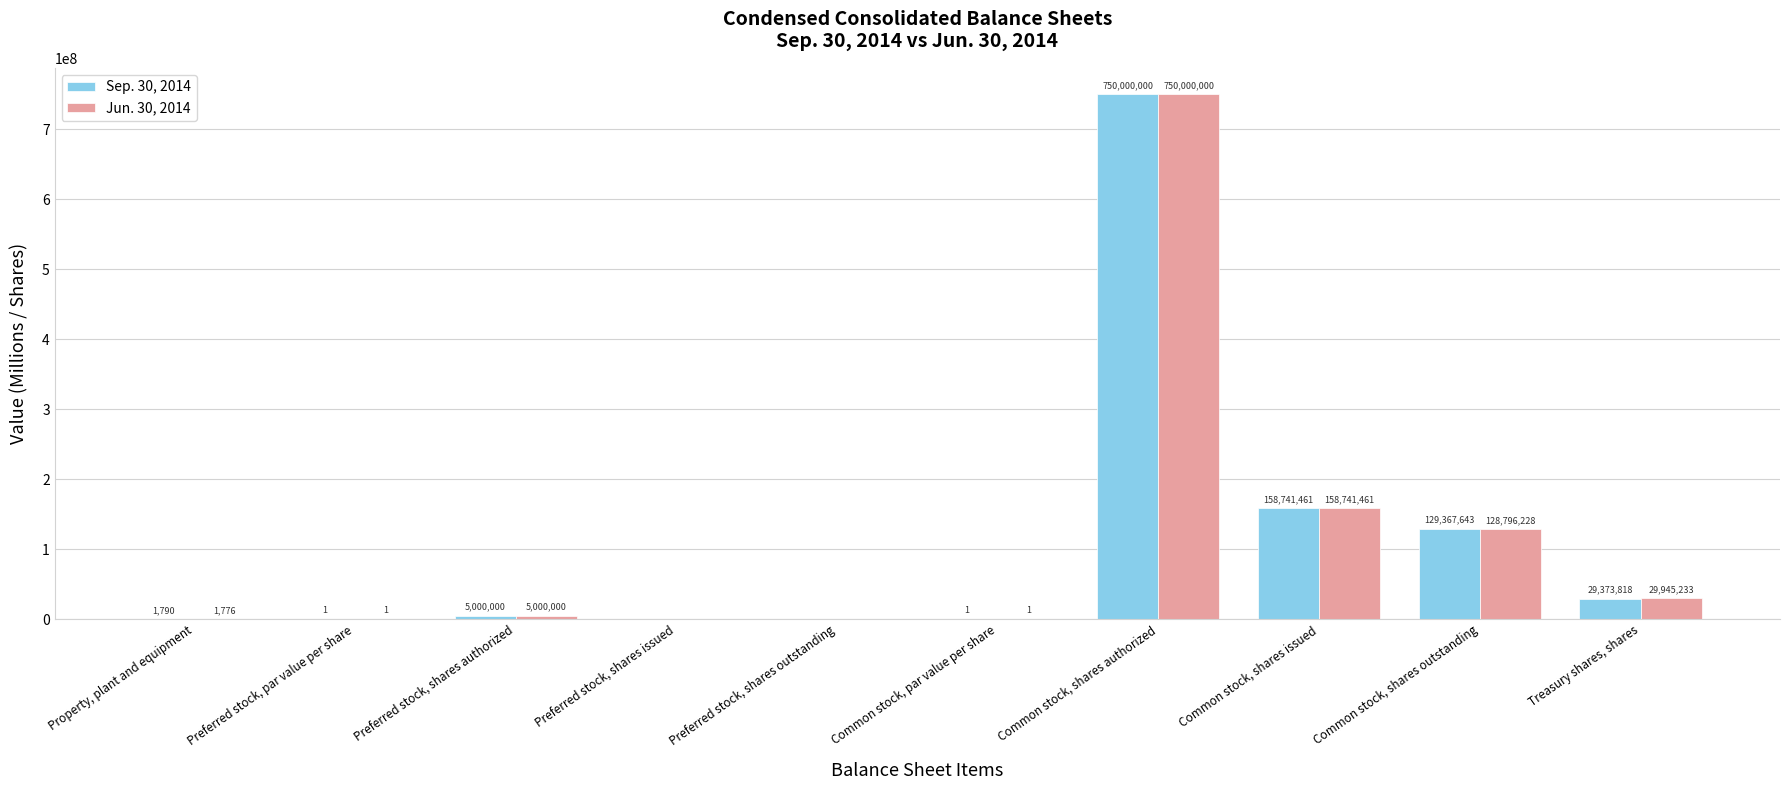

Is the value of Sep. 30, 2014 at Treasury shares, shares greater than the value of Jun. 30, 2014 at Common stock, par value per share?

Yes